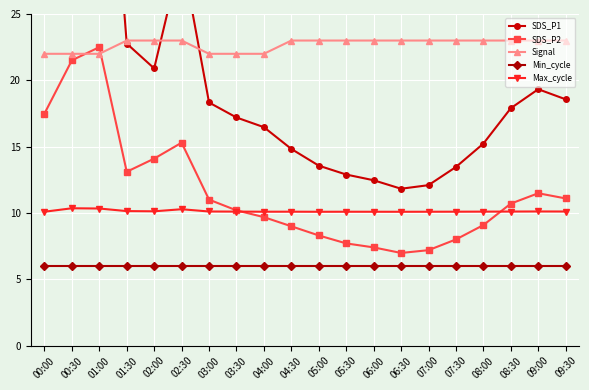

True or false: Signal has more than 2 interior local peaks.

False